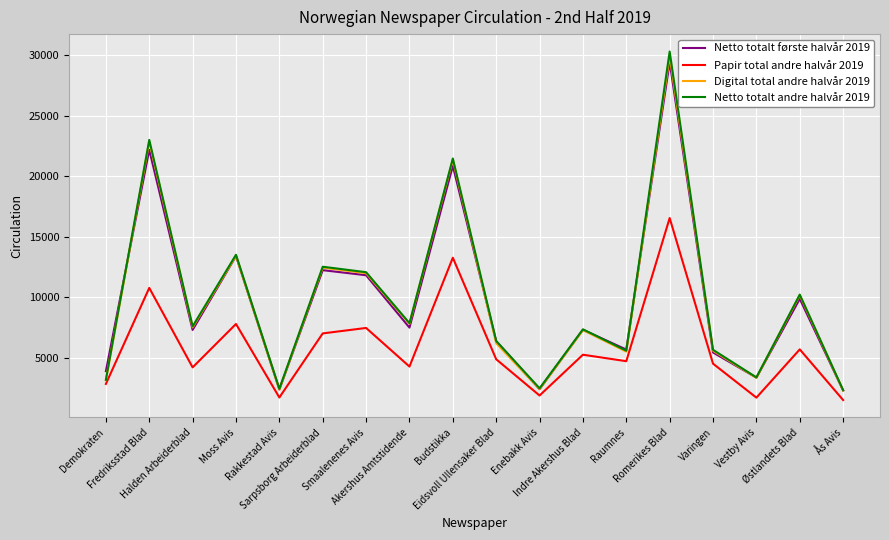

What is the total value across all series at Moss Avis?

48177